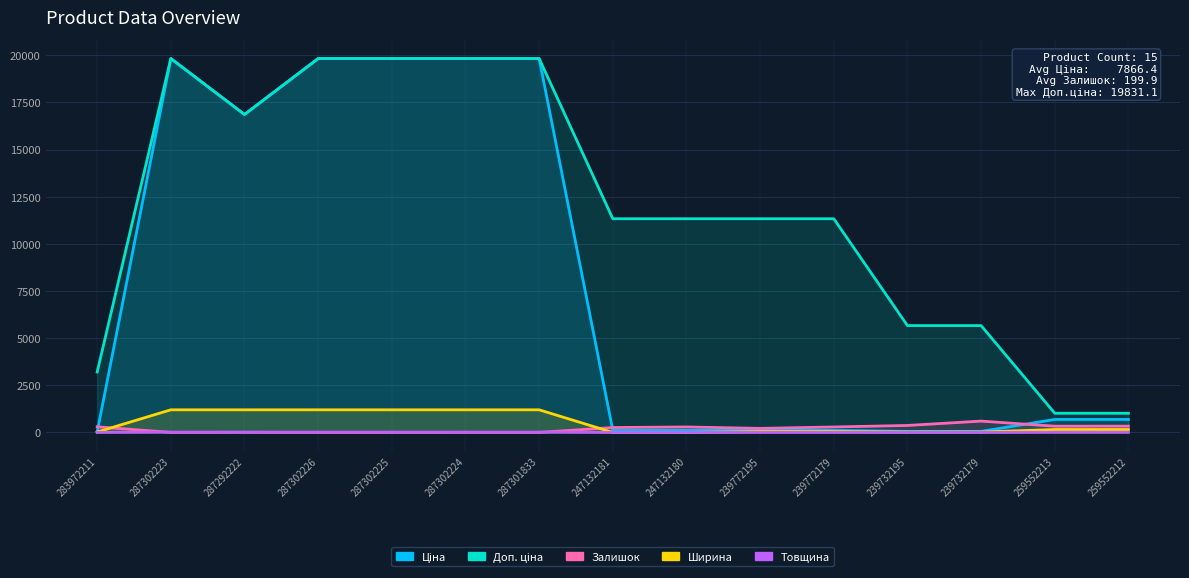

Reading left to right, transcribe all the data shown in this chart.

Ціна: 283972211=32.0	287302223=19831.1	287292222=16863.2	287302226=19831.1	287302225=19831.1	287302224=19831.1	287301833=19831.1	247132181=113.3	247132180=113.3	239772195=113.3	239772179=113.3	239732195=56.7	239732179=56.7	259552213=689.1	259552212=689.1
Доп. ціна: 283972211=3205.0	287302223=19831.1	287292222=16863.2	287302226=19831.1	287302225=19831.1	287302224=19831.1	287301833=19831.1	247132181=11334.0	247132180=11334.0	239772195=11334.0	239772179=11334.0	239732195=5667.0	239732179=5667.0	259552213=1017.8	259552212=1017.8
Залишок: 283972211=299.0	287302223=2.0	287292222=5.0	287302226=0.0	287302225=0.0	287302224=3.0	287301833=0.0	247132181=260.0	247132180=290.0	239772195=215.0	239772179=290.0	239732195=370.0	239732179=601.0	259552213=330.0	259552212=333.0
Ширина: 283972211=23.0	287302223=1200.0	287292222=1200.0	287302226=1200.0	287302225=1200.0	287302224=1200.0	287301833=1200.0	247132181=0.0	247132180=0.0	239772195=44.0	239772179=44.0	239732195=22.0	239732179=22.0	259552213=154.5	259552212=154.5
Товщина: 283972211=2.0	287302223=18.0	287292222=18.0	287302226=18.0	287302225=18.0	287302224=18.0	287301833=18.0	247132181=0.0	247132180=0.0	239772195=1.0	239772179=1.0	239732195=1.0	239732179=1.0	259552213=10.0	259552212=10.0